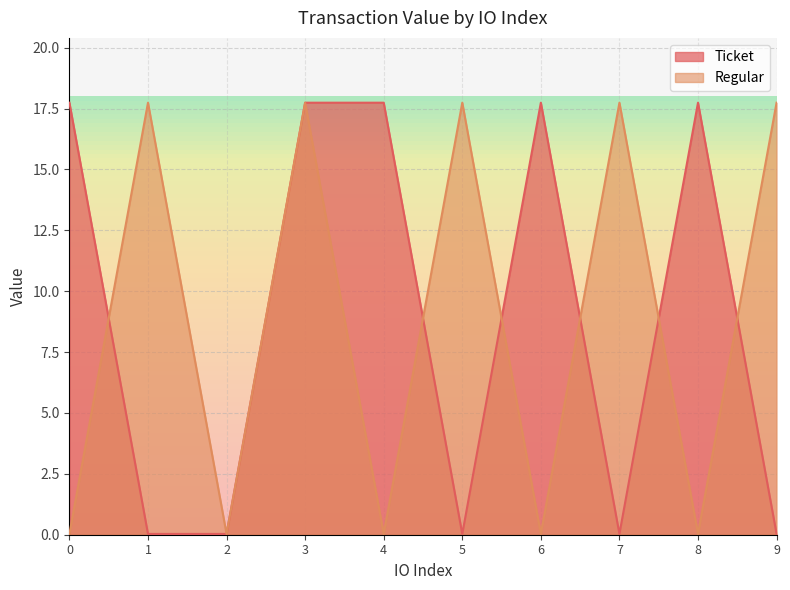

Where is the first local minimum for Ticket?

5